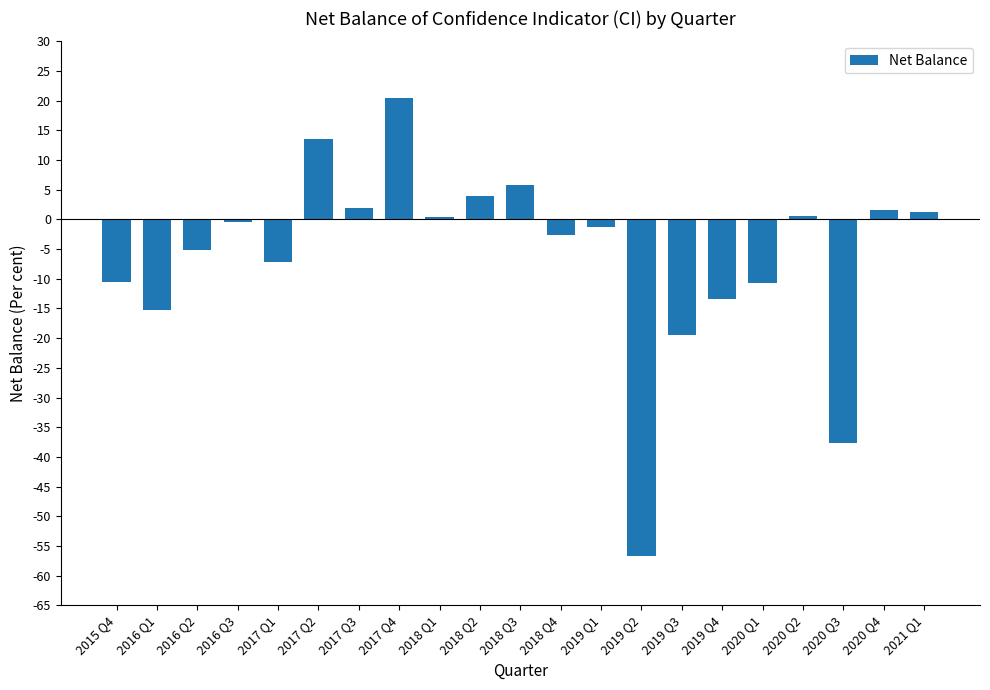

What is the label of the 21st bar from the right?

2015 Q4